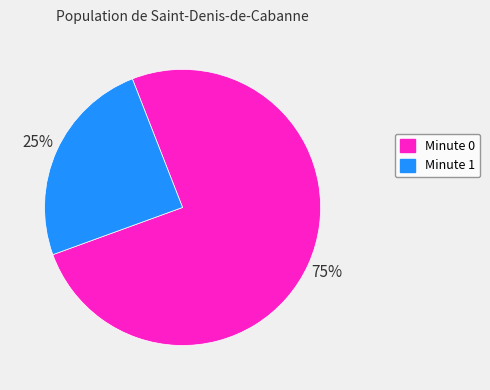

Is it true that Minute 0 is 85% of the pie?

False